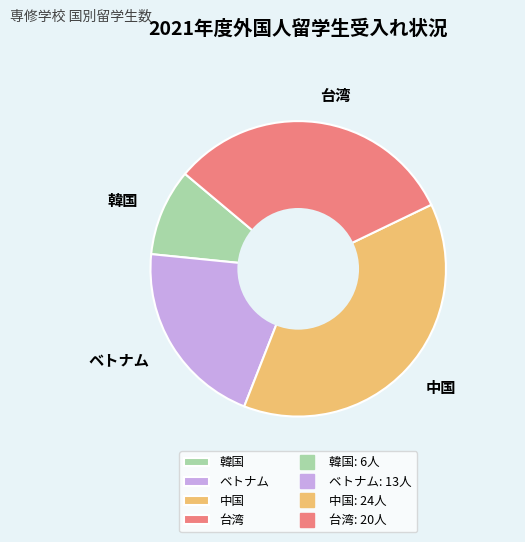

Does 中国 represent more than half of the total?

No